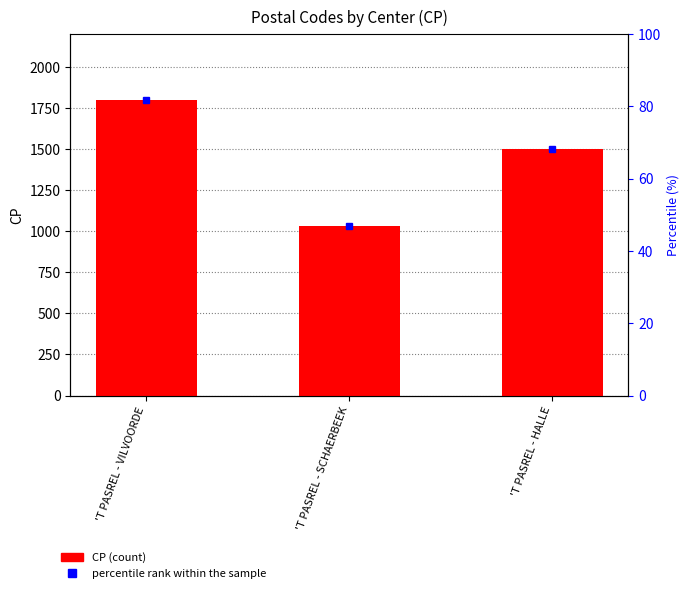

Which has a higher value, 'T PASREL - HALLE or 'T PASREL - SCHAERBEEK?

'T PASREL - HALLE